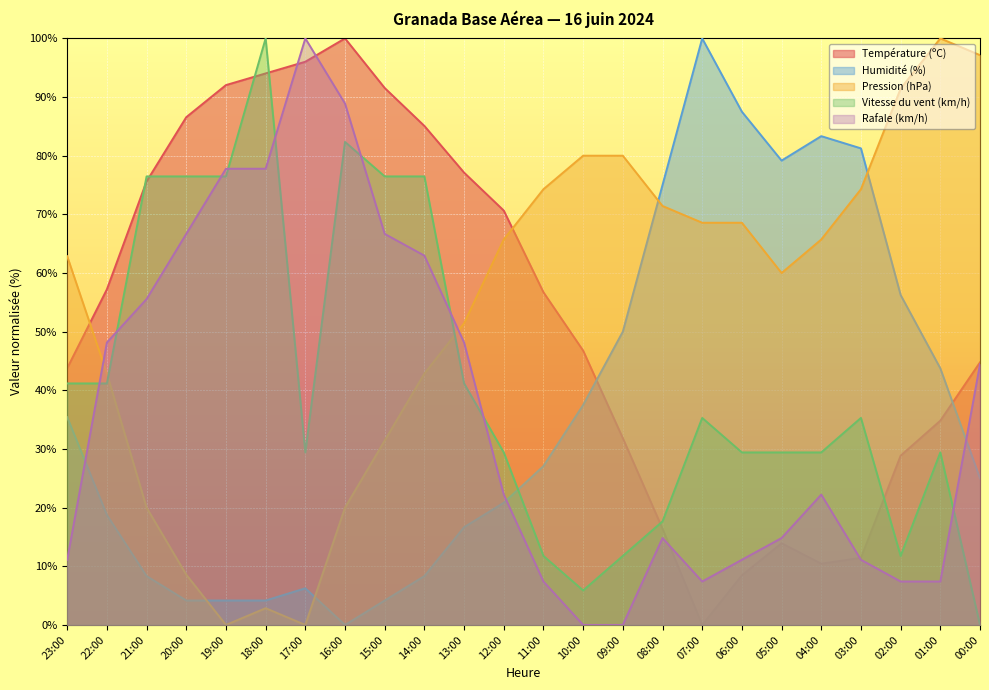

Which series has the largest total across all categories?

Pression (hPa)